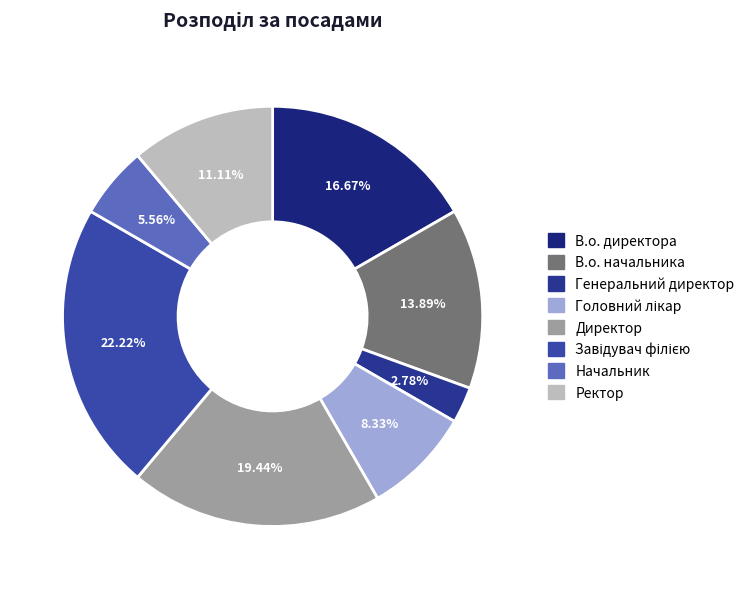

Is there any slice that represents more than half of the pie?

No